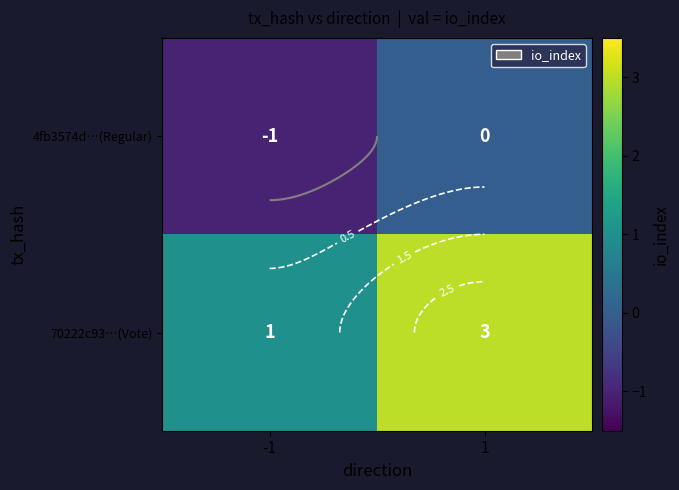

How many negative values does the 4fb3574d…(Regular) series have?

1